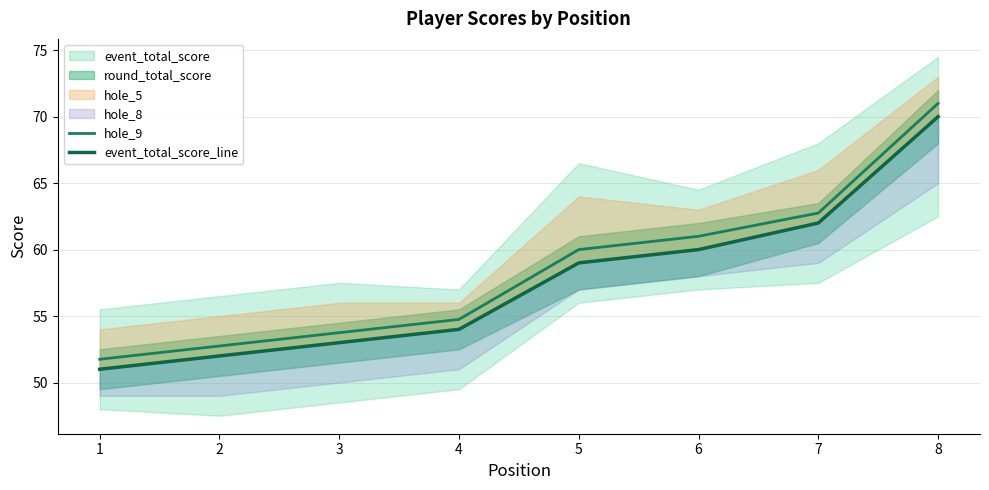

The event_total_score_line series shows 86.5 at 5. True or false?

False